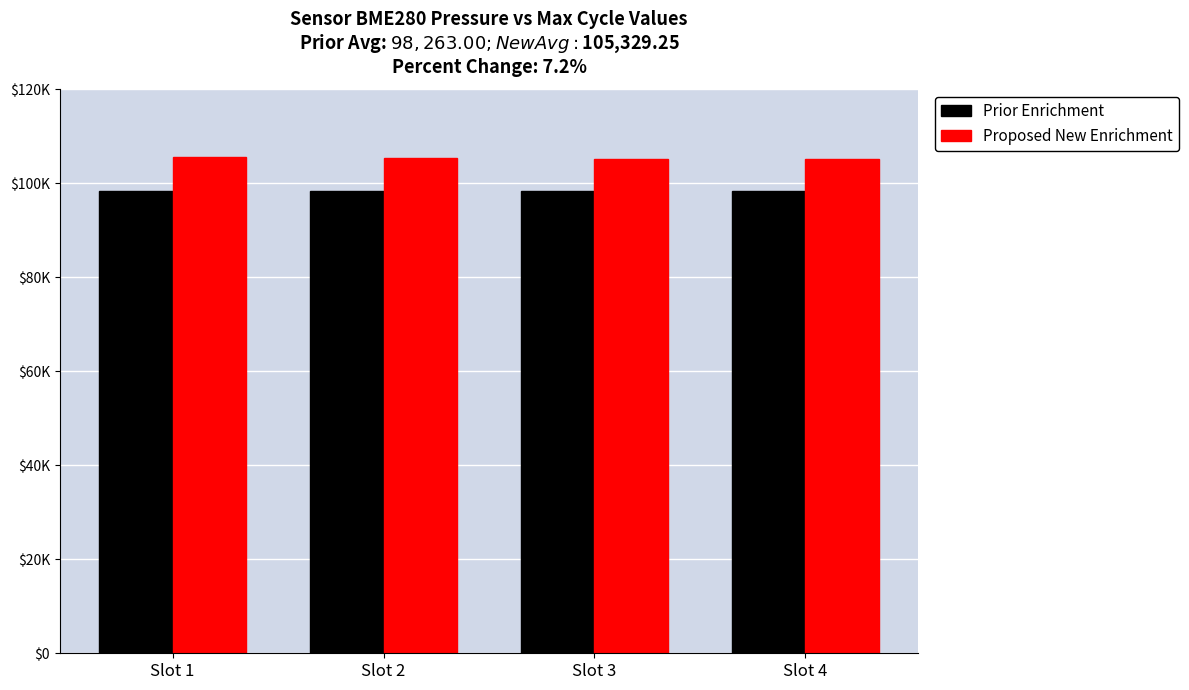

What are all the series names shown in the legend?

Prior Enrichment, Proposed New Enrichment